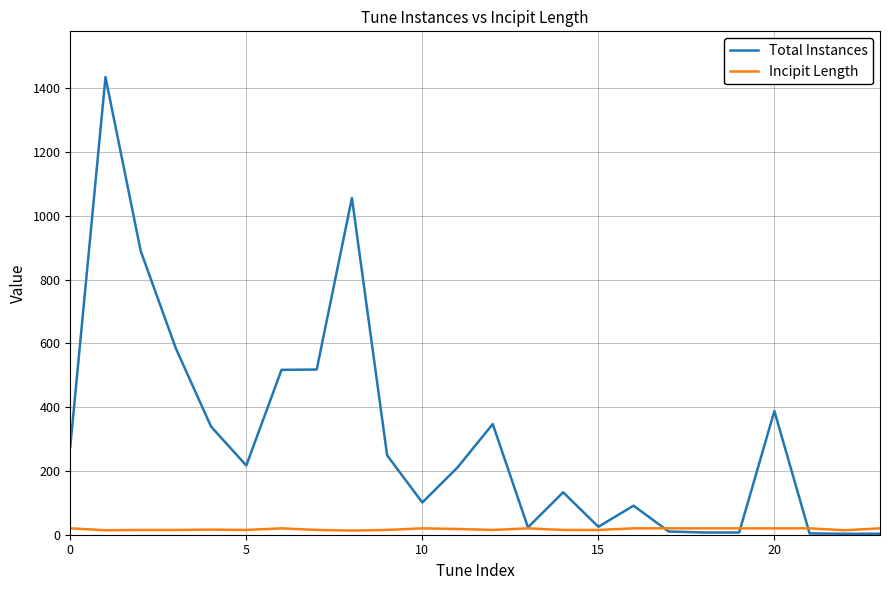

Is this an area chart (filled region under the line)?

No